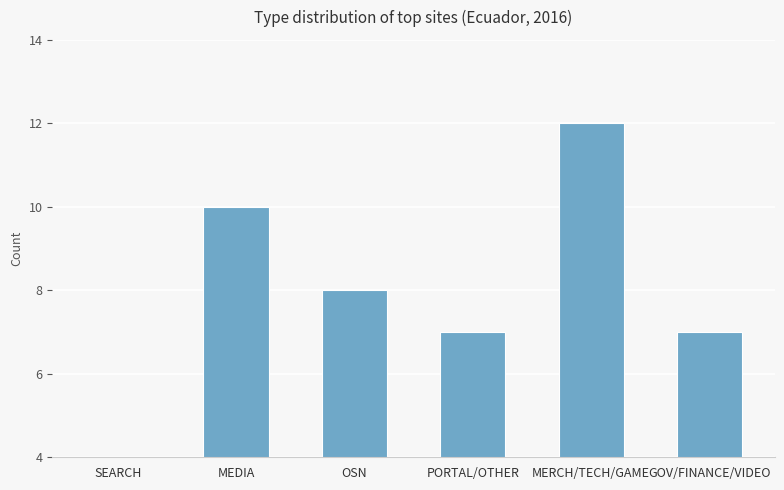

What is the average value?

8